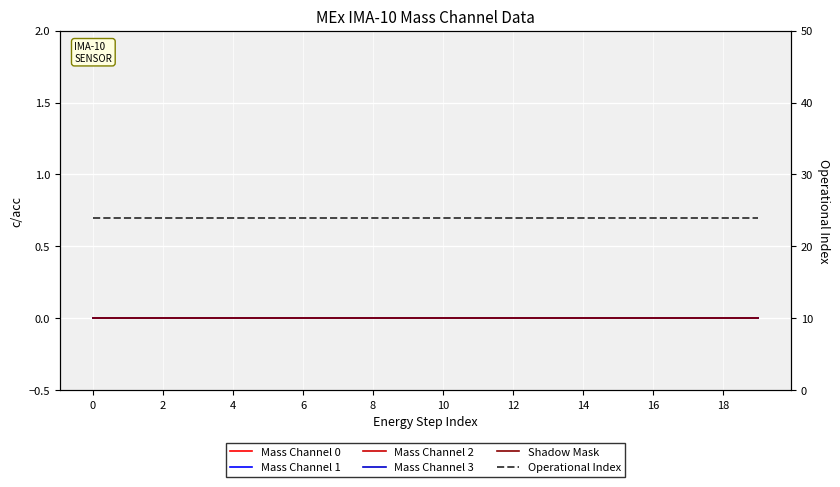

True or false: Mass Channel 1 and Mass Channel 0 intersect in this chart.

False